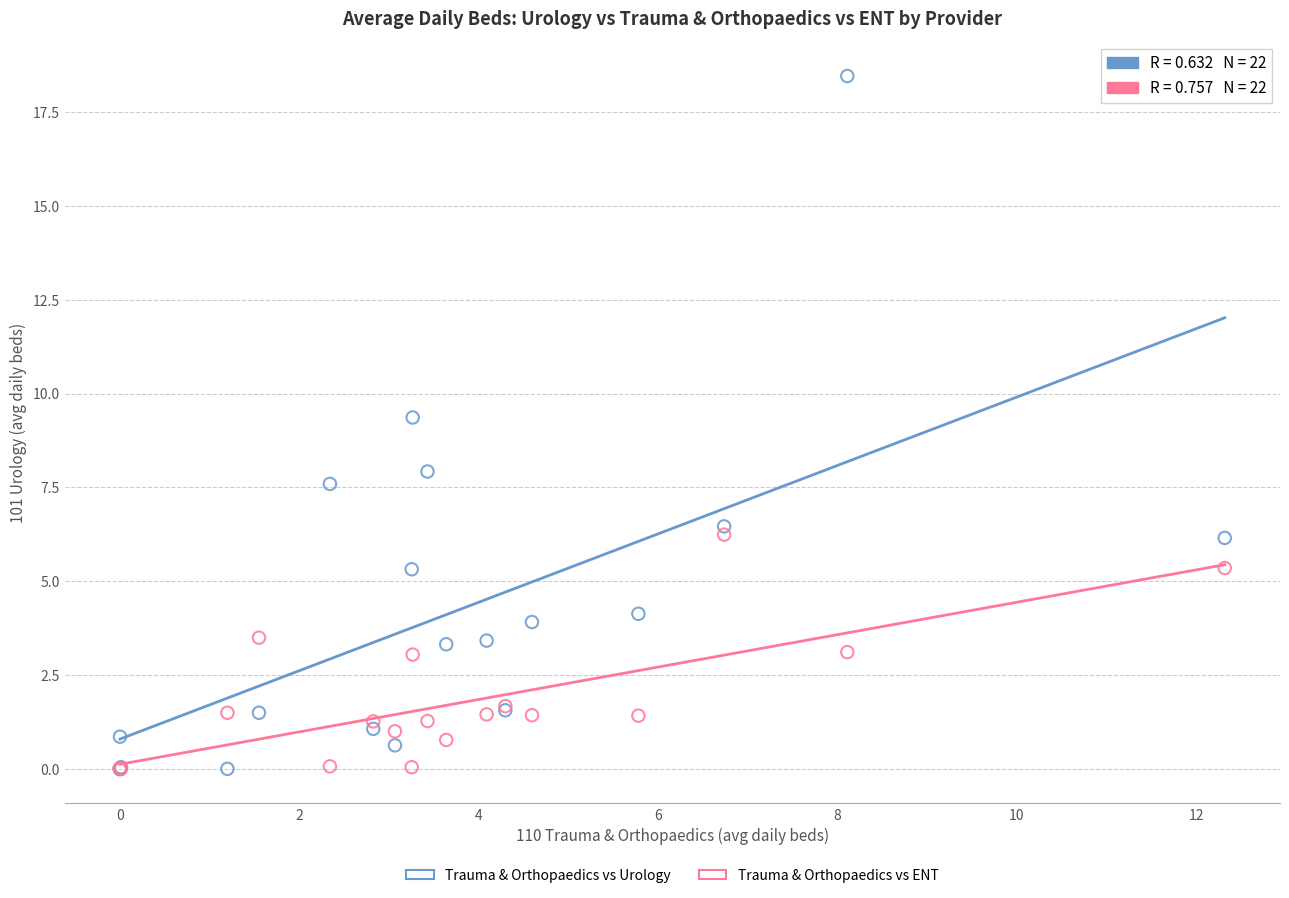

Across all series, what Y value is closest to 9?

9.4